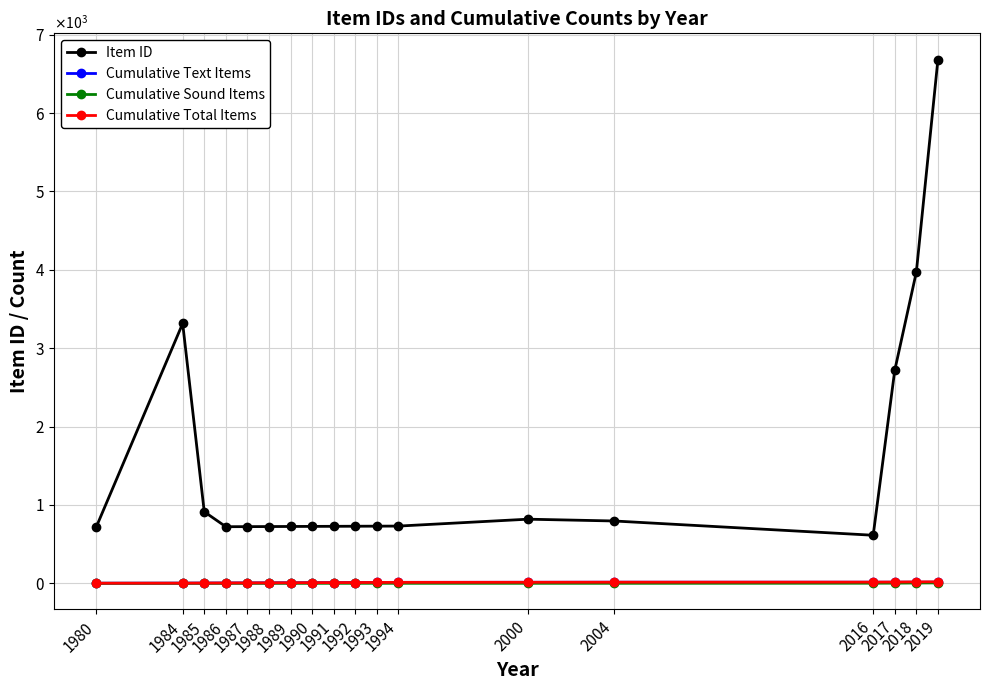

List the series in order of their peak value, lowest first.

Cumulative Sound Items, Cumulative Text Items, Cumulative Total Items, Item ID